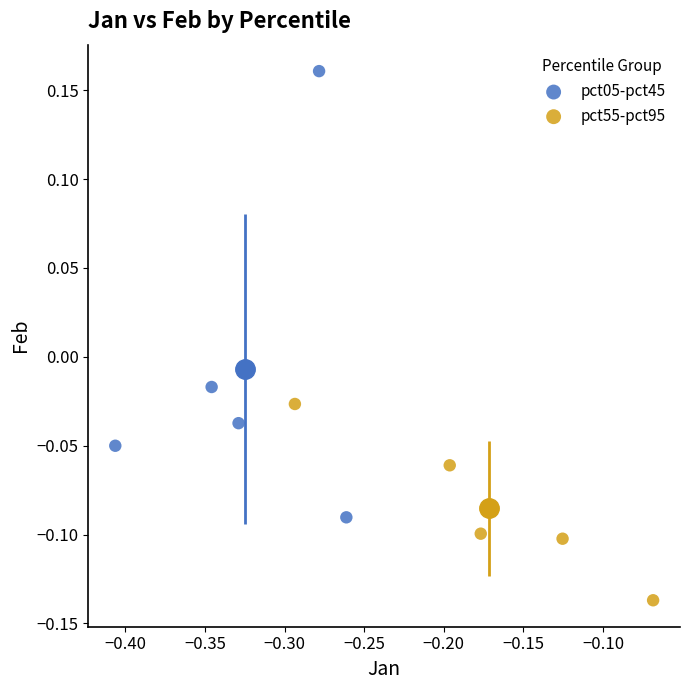

Which series reaches the minimum Y coordinate?

pct55-pct95